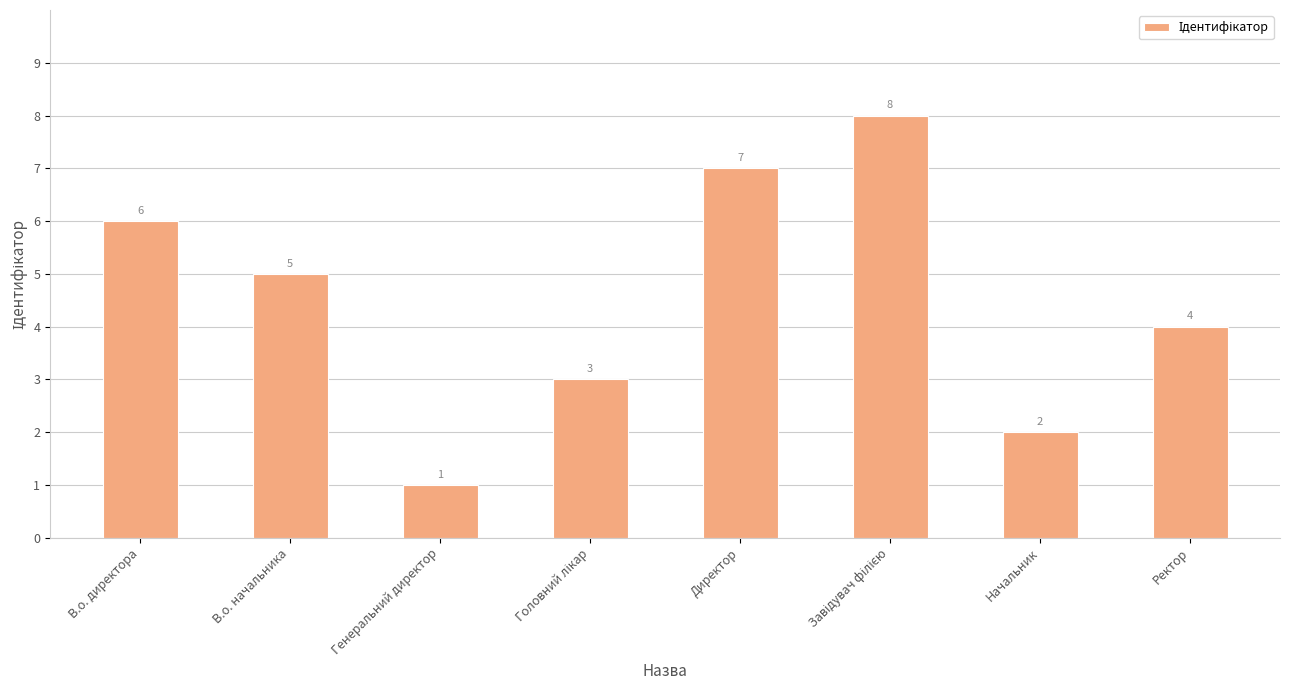

Where does the data first go above 5?

В.о. директора